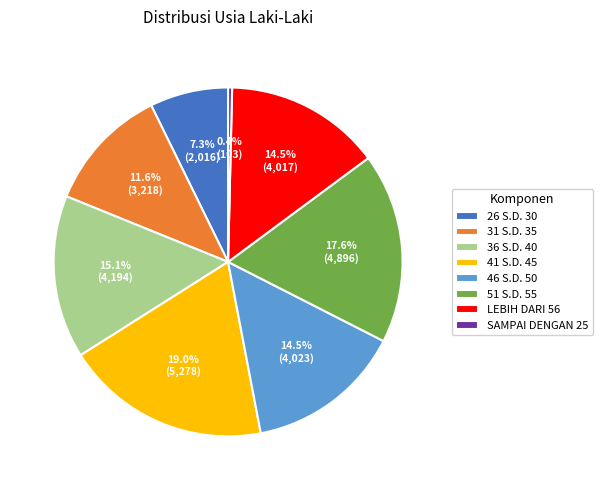

Does LEBIH DARI 56 account for over 50% of the chart?

No